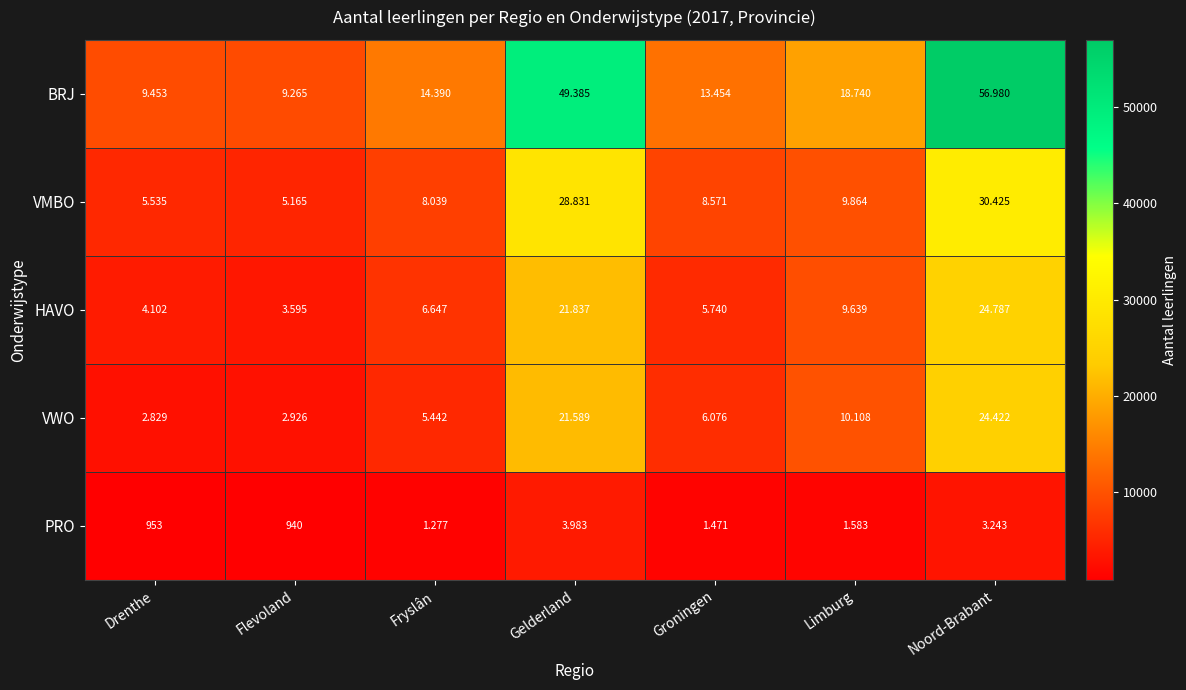

Which series has the widest spread of values?

BRJ